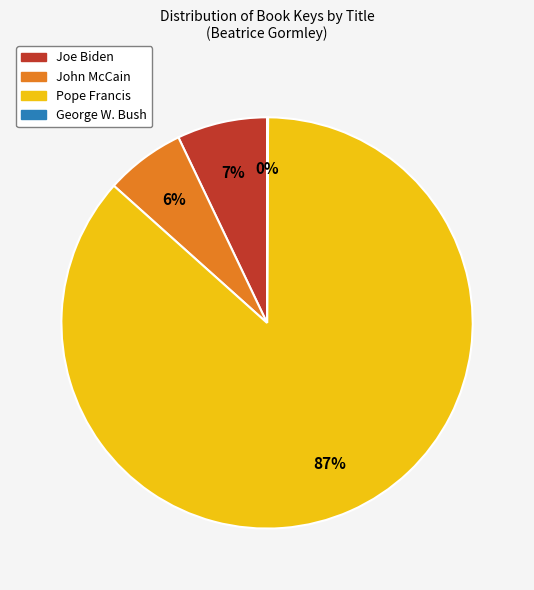

To the nearest percent, what is the average slice percentage?

25%